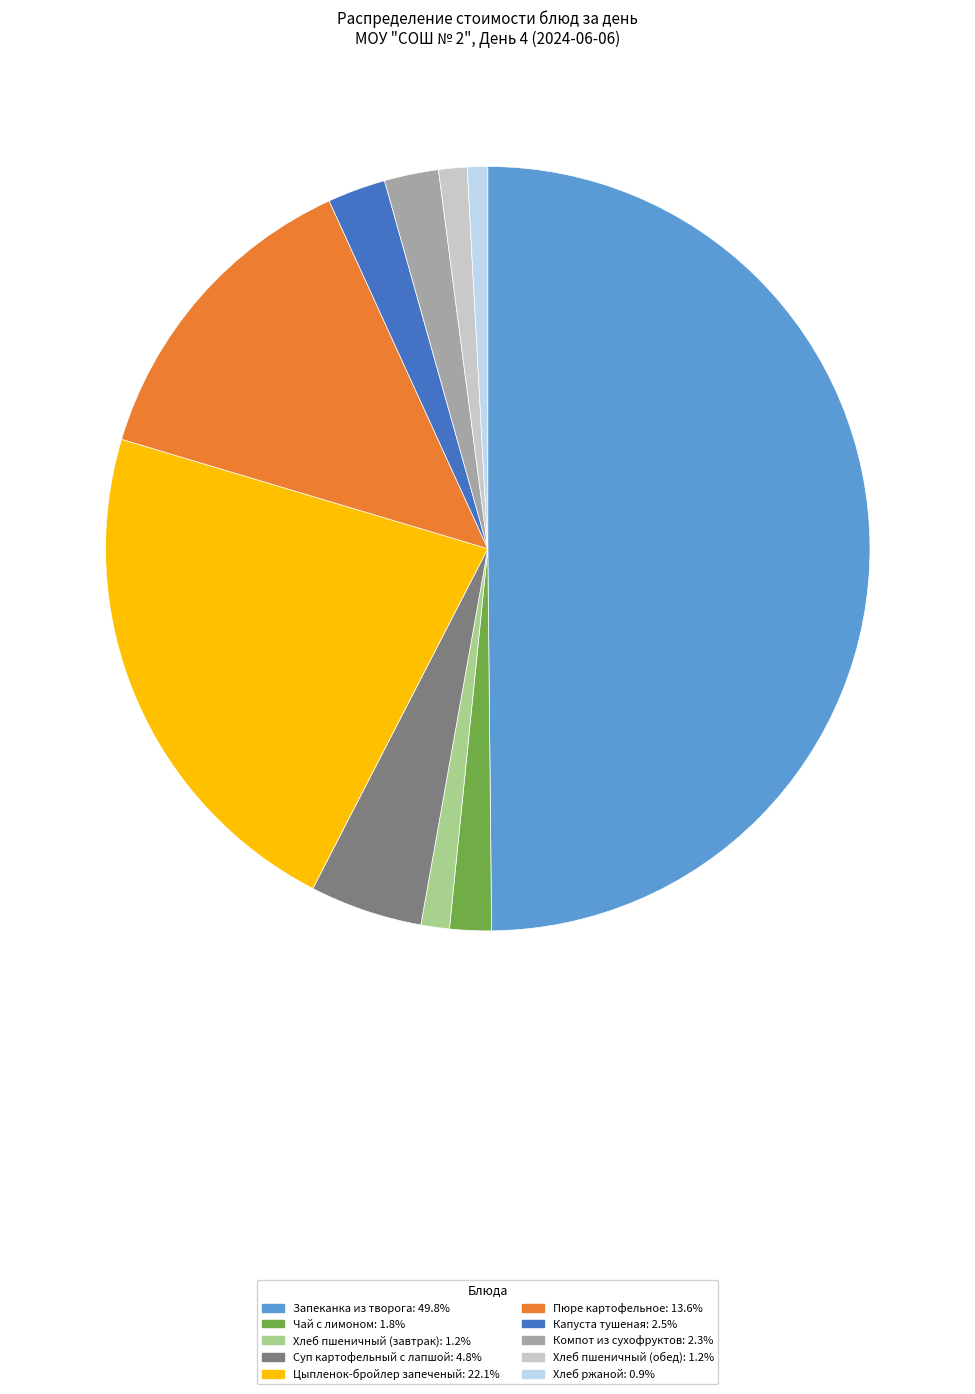

How many segments does this pie chart have?

10